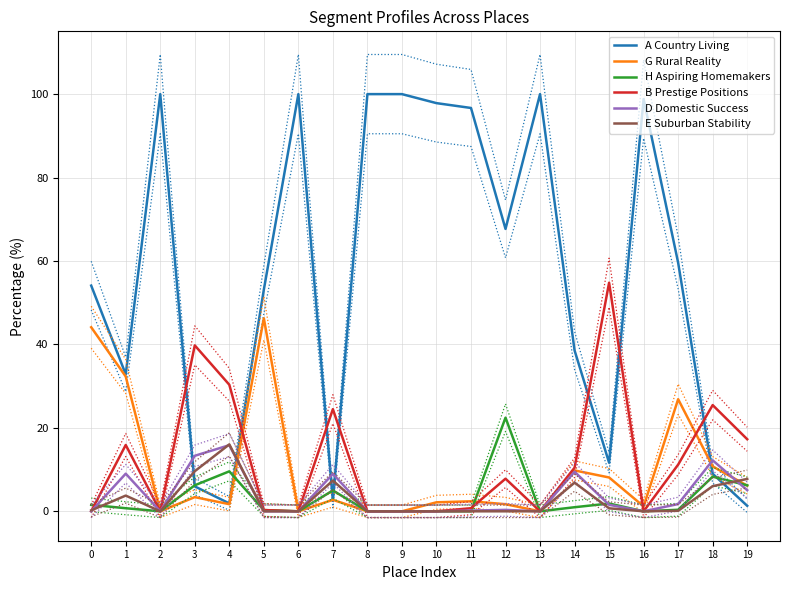

Count the number of data series in this chart.

6